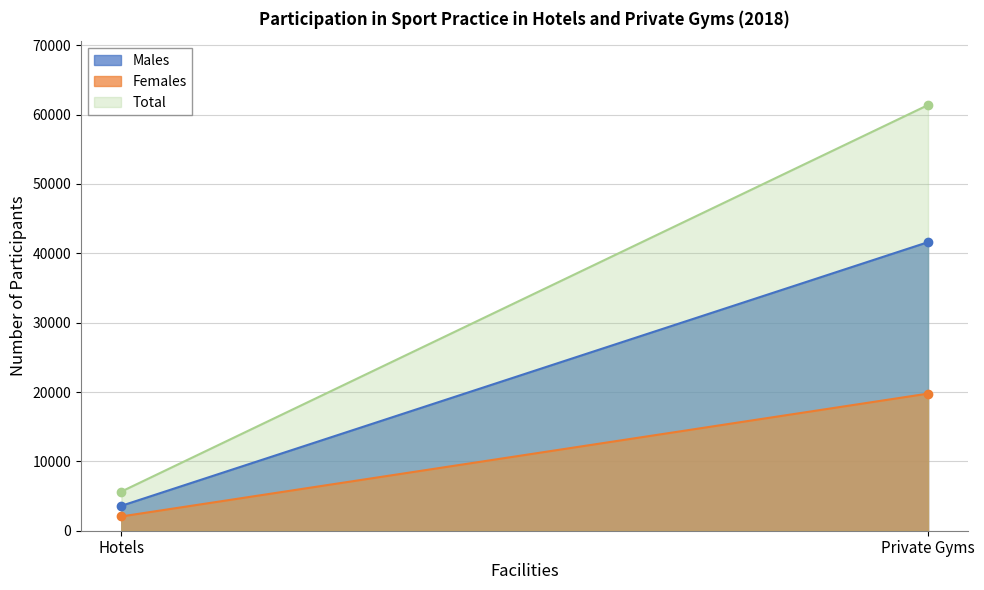

What is the total value across all series at Private Gyms?

122750